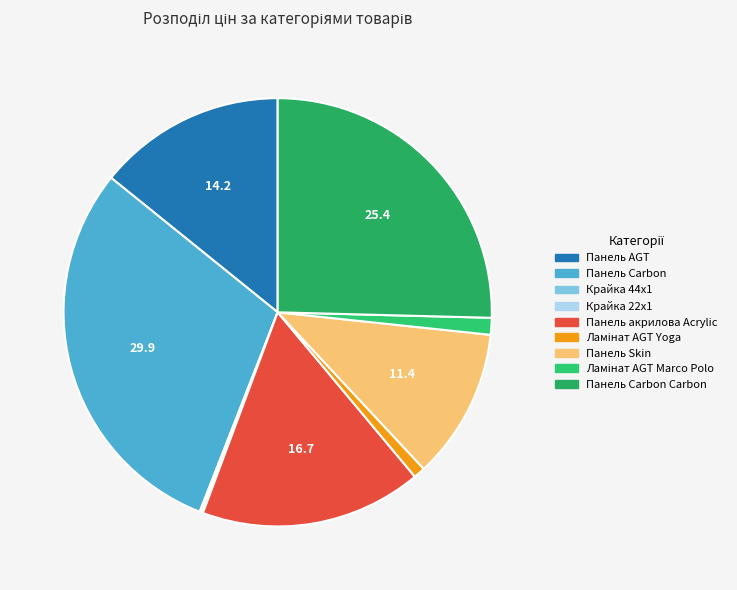

Which slice is the largest?

Панель Carbon